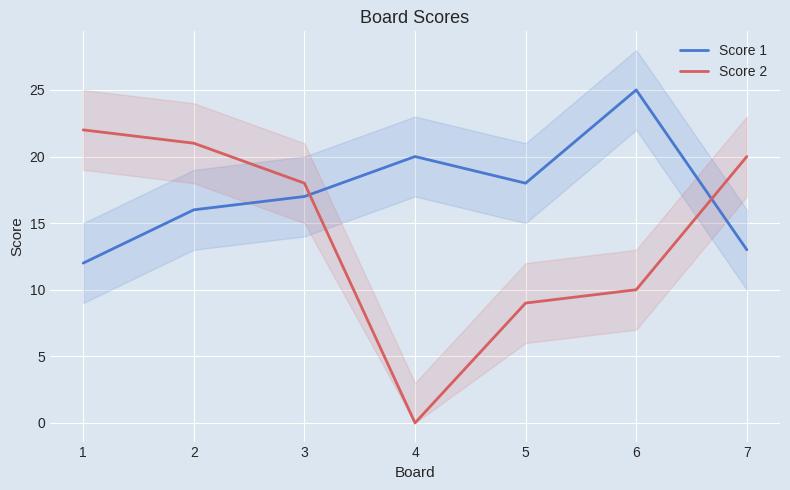

True or false: Score 1 and Score 2 cross at least once.

True